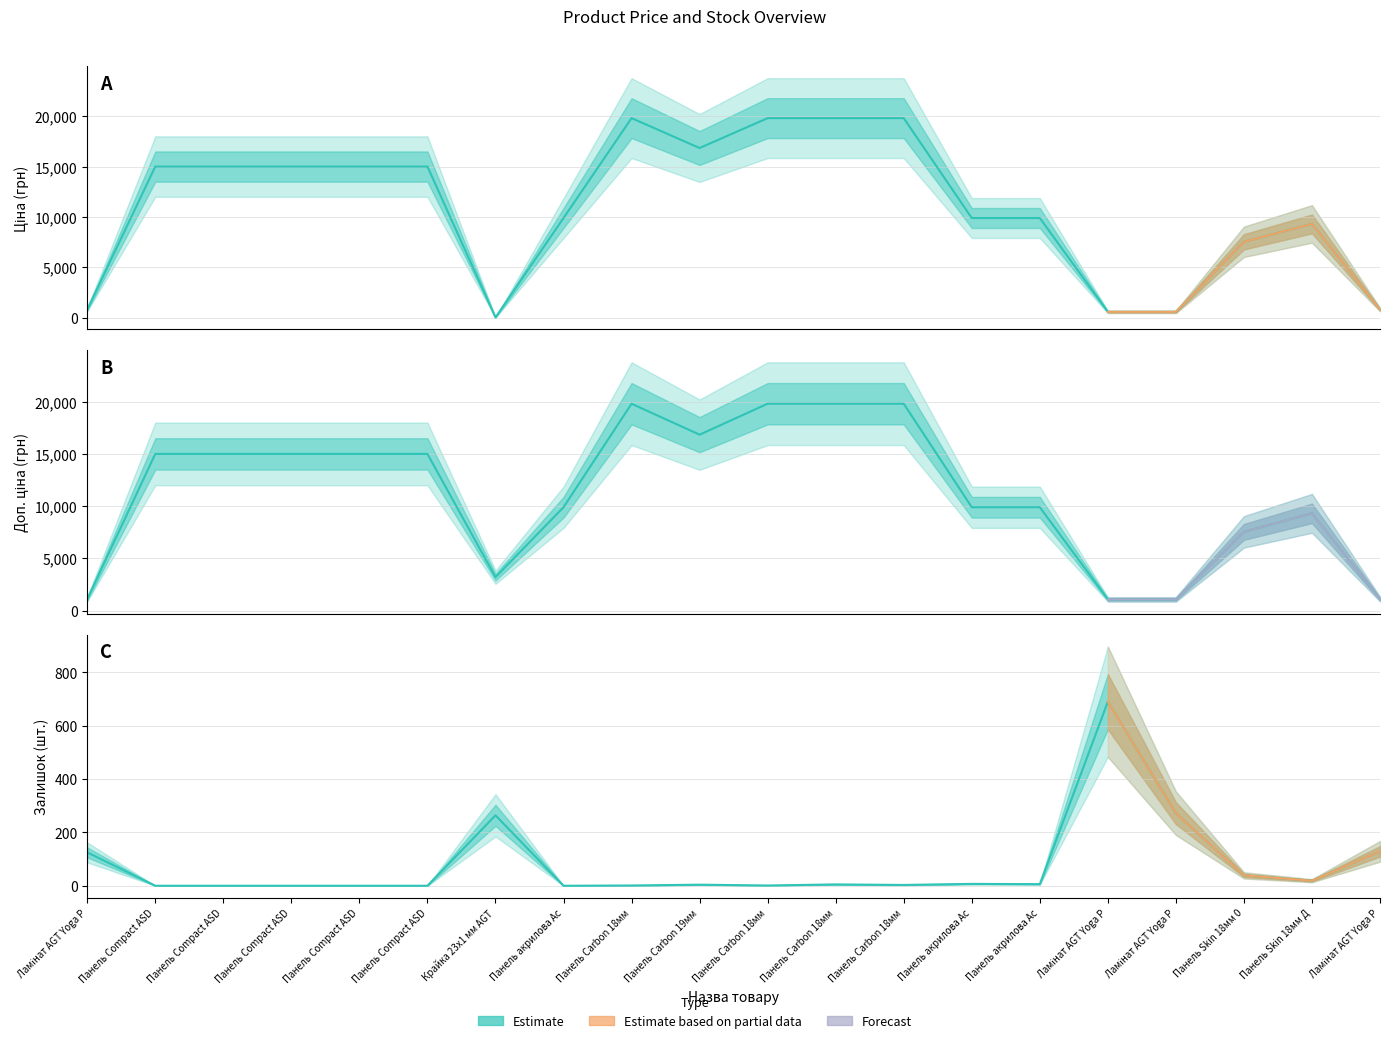

Where is the first local minimum for Доп. ціна?

Крайка 23x1 мм AGT